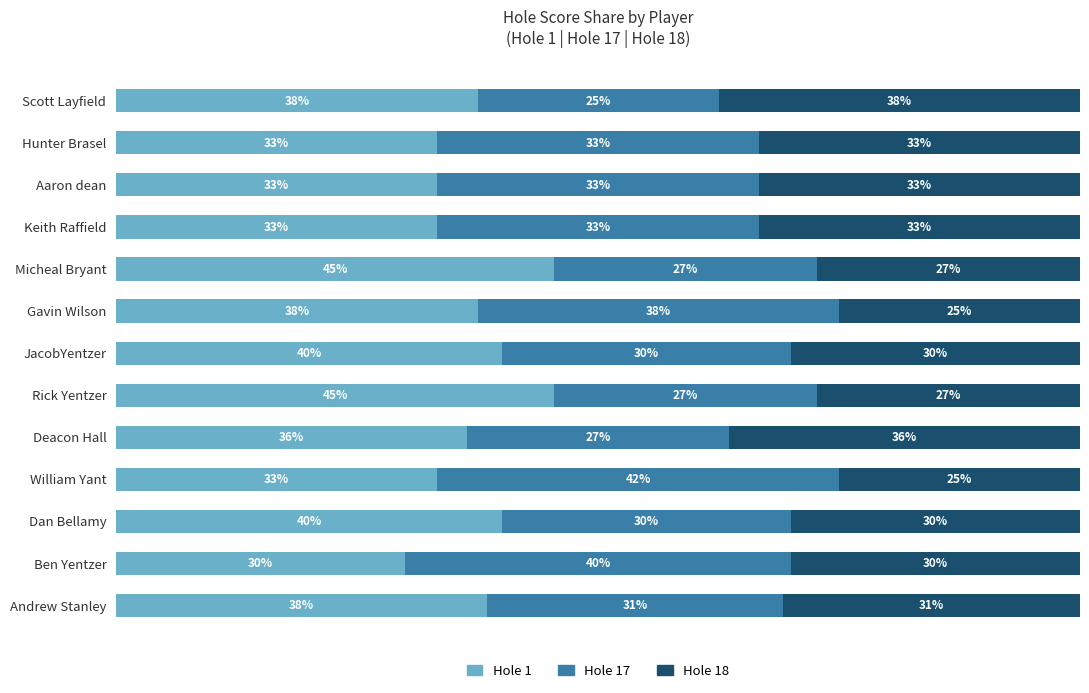

What are all the series names shown in the legend?

Hole 1, Hole 17, Hole 18